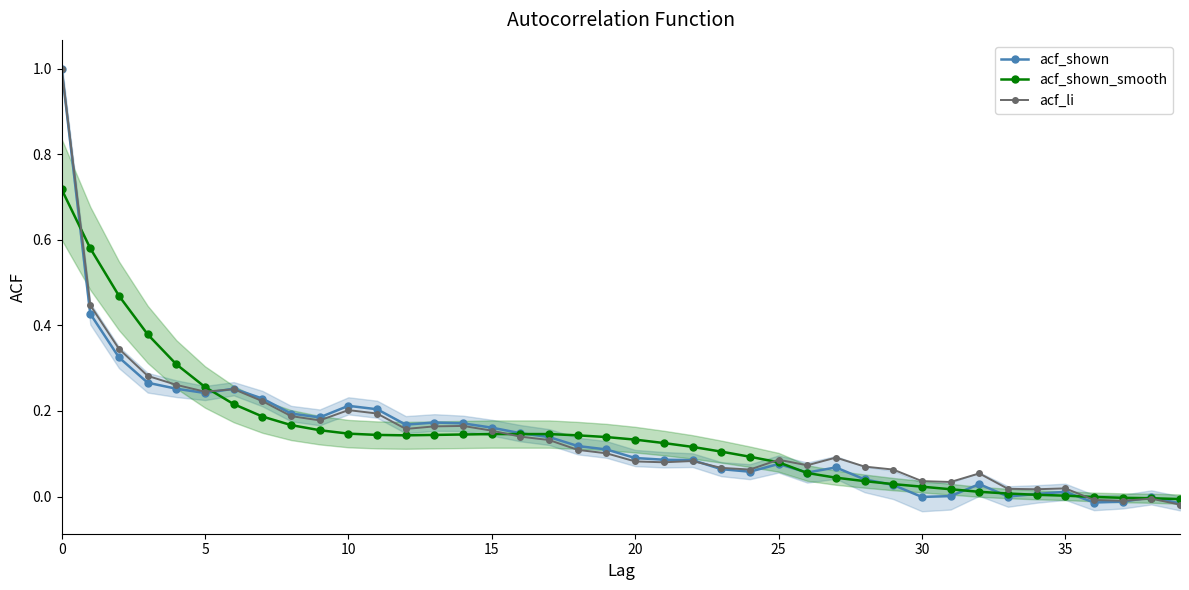

At which label does acf_li reach its minimum?

39